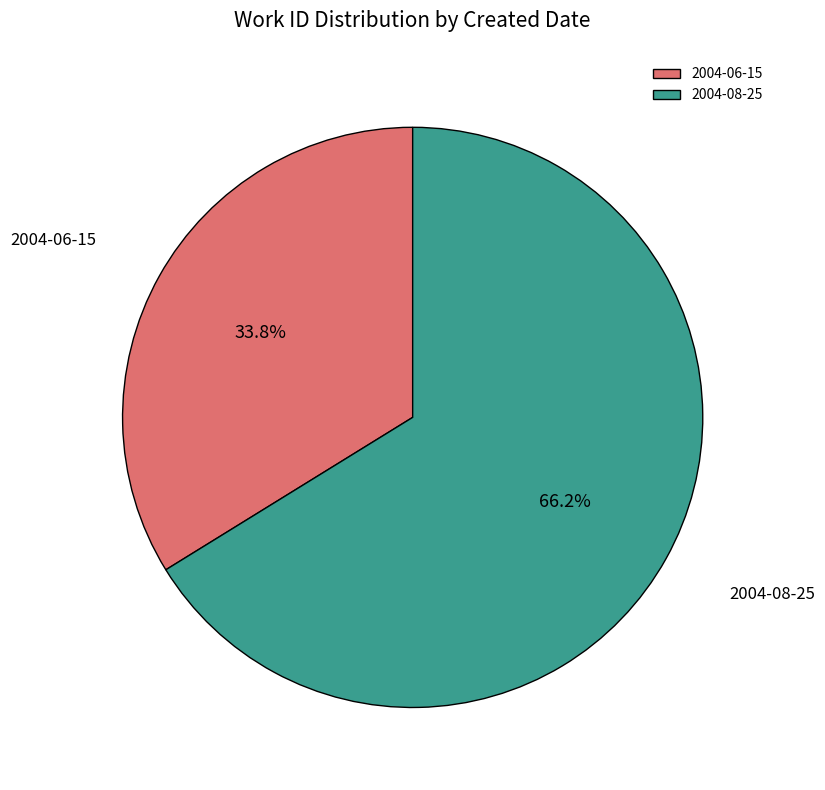

What is the ratio of the value at 2004-08-25 to the value at 2004-06-15?

2.0